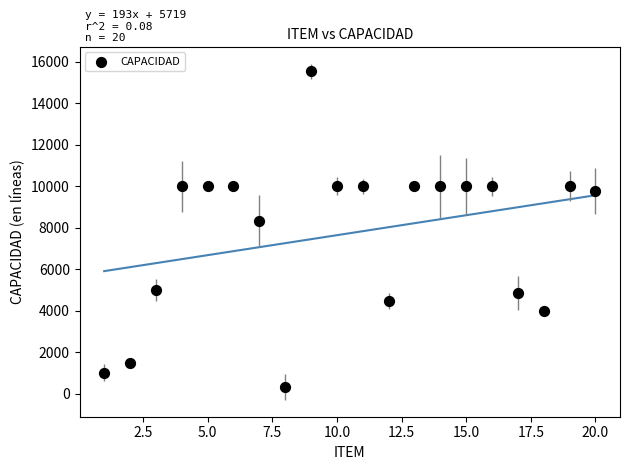

What Y value in the scatter plot is closest to 7927?

8328